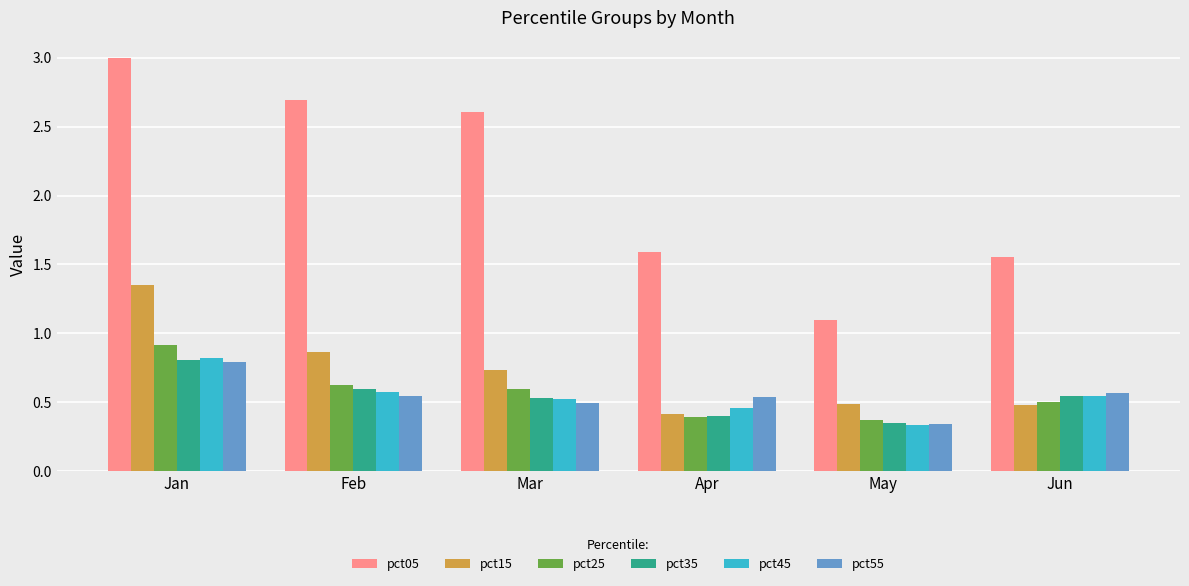

What is the difference between the pct25 values at Mar and May?

0.2